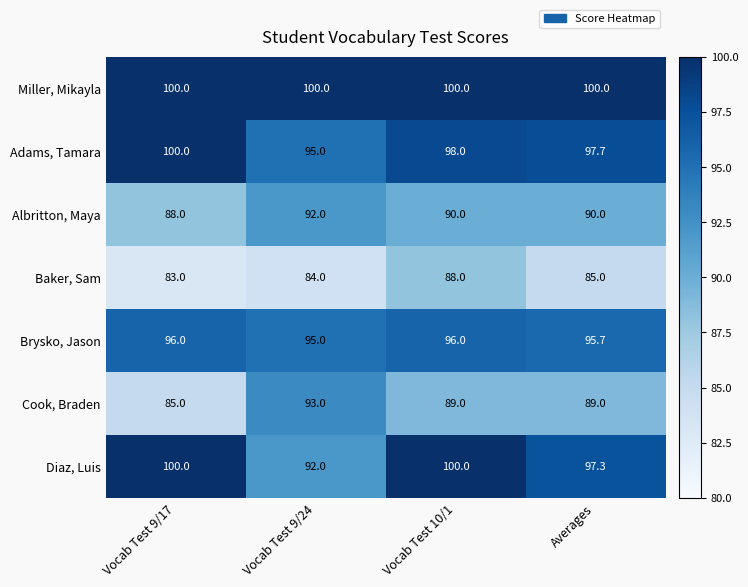

Reading left to right, transcribe all the data shown in this chart.

Miller, Mikayla: 100.0	100.0	100.0	100.0
Adams, Tamara: 100.0	95.0	98.0	97.7
Albritton, Maya: 88.0	92.0	90.0	90.0
Baker, Sam: 83.0	84.0	88.0	85.0
Brysko, Jason: 96.0	95.0	96.0	95.7
Cook, Braden: 85.0	93.0	89.0	89.0
Diaz, Luis: 100.0	92.0	100.0	97.3